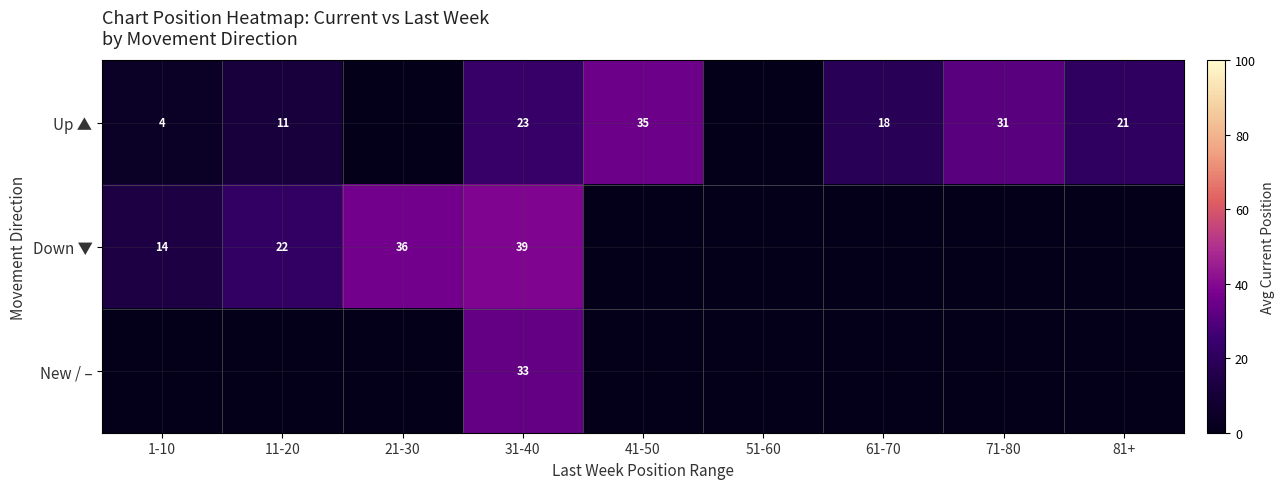

What is the difference between the Down ▼ values at 21-30 and 31-40?

3